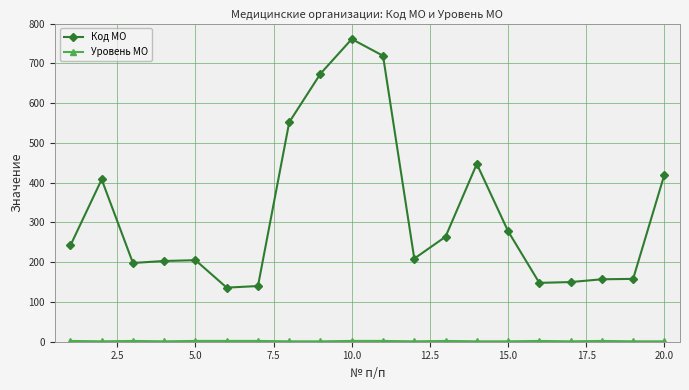

What is the value of the Код МО point at the 19th from the left?

158